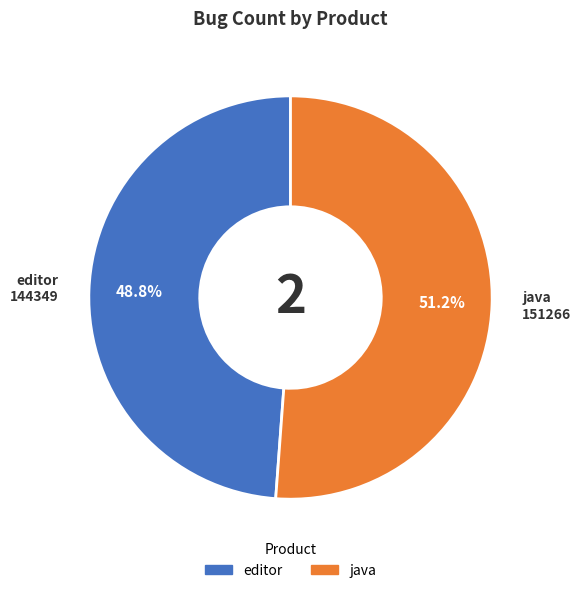

Which slice is the smallest?

editor